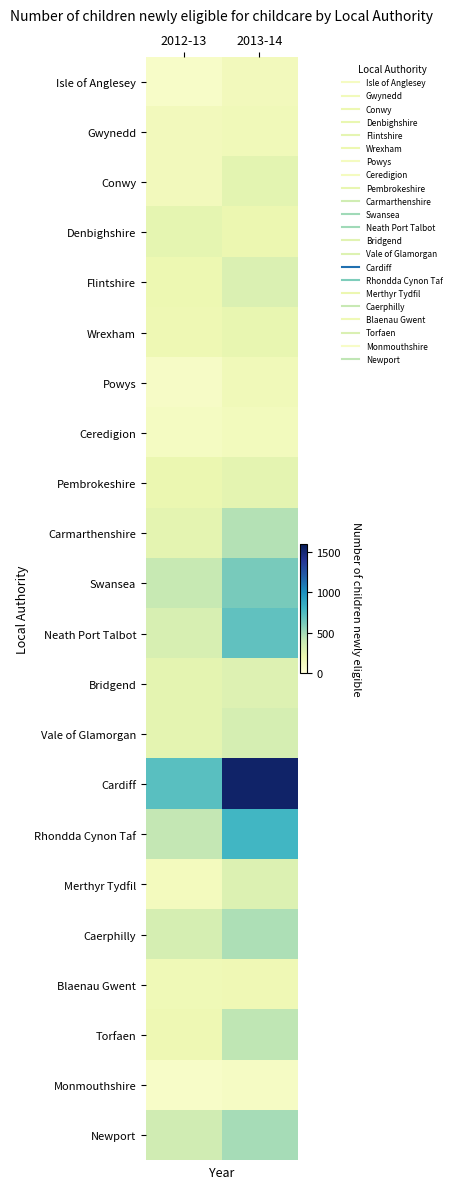

Between 2012-13 and 2013-14, which series saw the biggest shift?

Cardiff